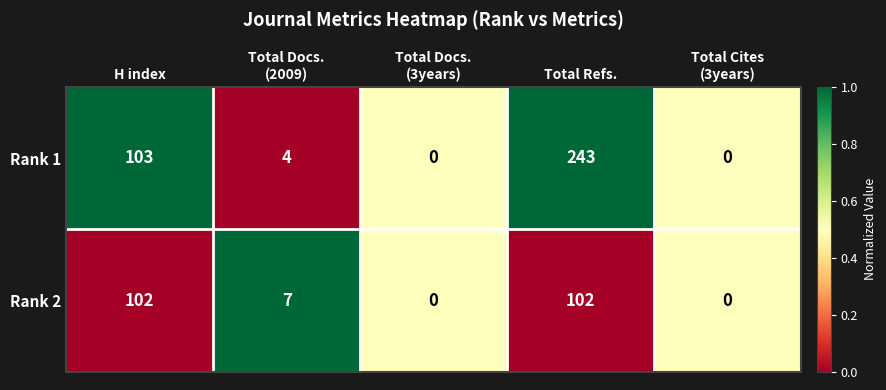

What is the greatest value displayed?

243